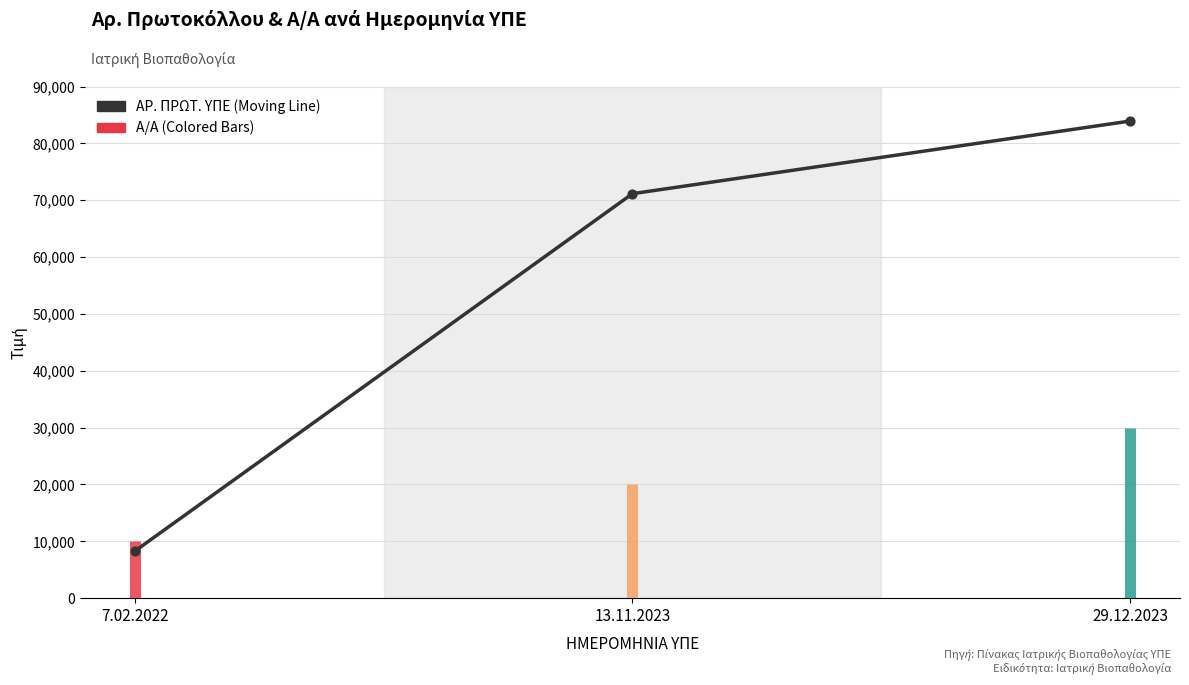

Approximately how many times larger is the value at 29.12.2023 compared to 7.02.2022?

10.2